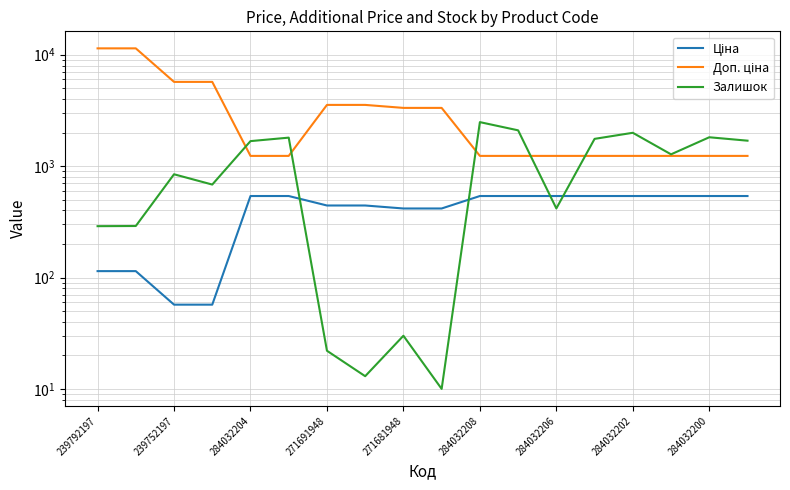

Reading left to right, extract all data points from this chart.

Ціна: 114.1	114.1	57.0	57.0	539.0	539.0	443.1	443.1	416.6	416.6	539.0	539.0	539.0	539.0	539.0	539.0	539.0	539.0
Доп. ціна: 11410.0	11410.0	5705.0	5705.0	1235.4	1235.4	3545.0	3545.0	3332.5	3332.5	1235.4	1235.4	1235.4	1235.4	1235.4	1235.4	1235.4	1235.4
Залишок: 289.0	290.0	845.0	683.0	1677.0	1802.0	22.0	13.0	30.0	10.0	2483.0	2096.0	417.0	1757.0	1992.0	1276.0	1816.0	1692.0